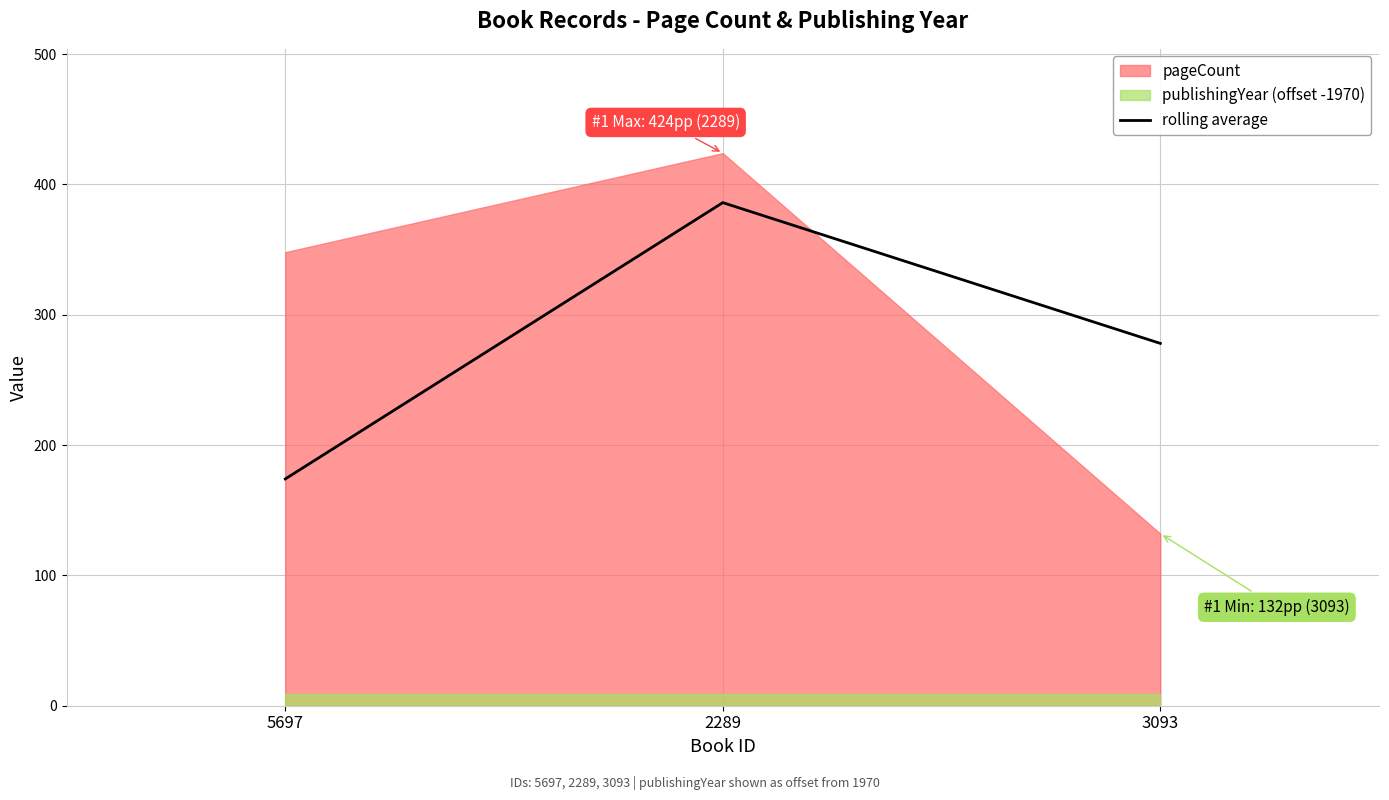

Reading left to right, what are all the values shown in this chart?

5697=174	2289=386	3093=278